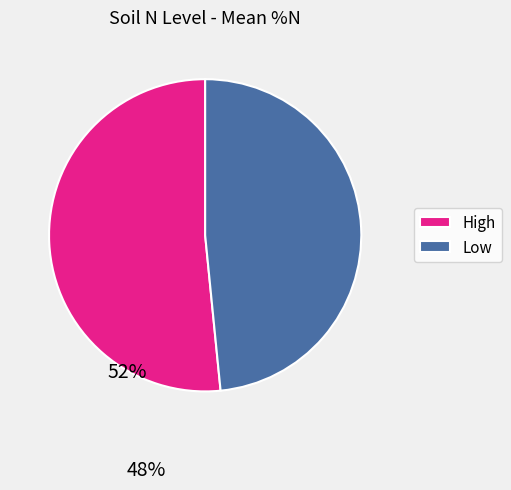

Do Low and High together represent more than half of the pie?

Yes